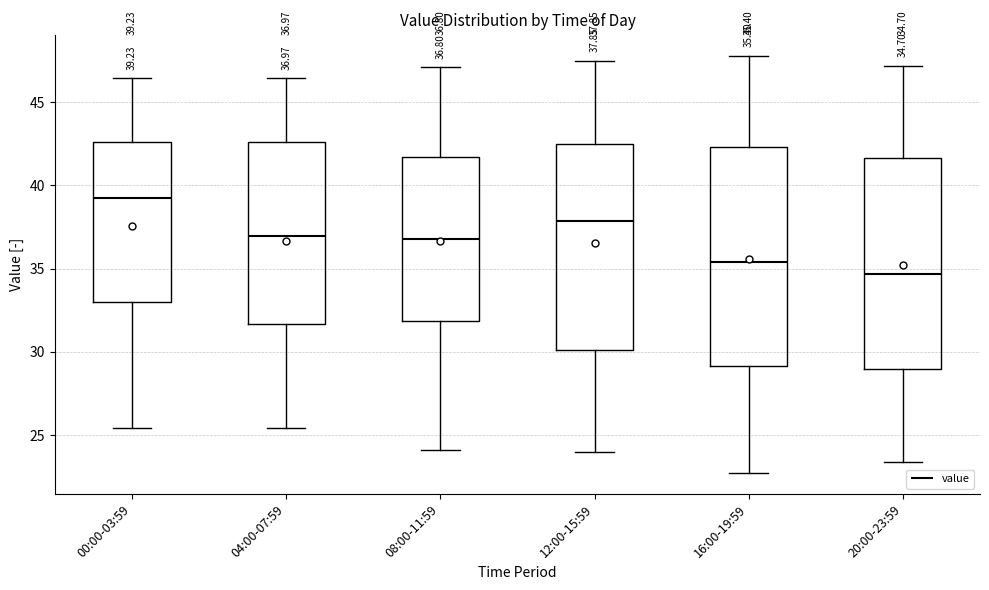

Which box's median line is the lowest?

20:00-23:59